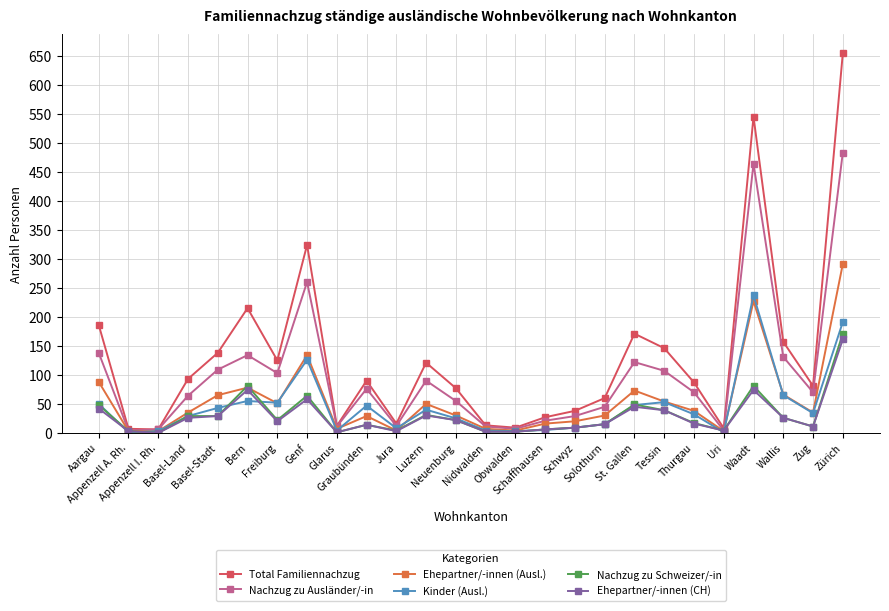

Which series has the widest spread of values?

Total Familiennachzug